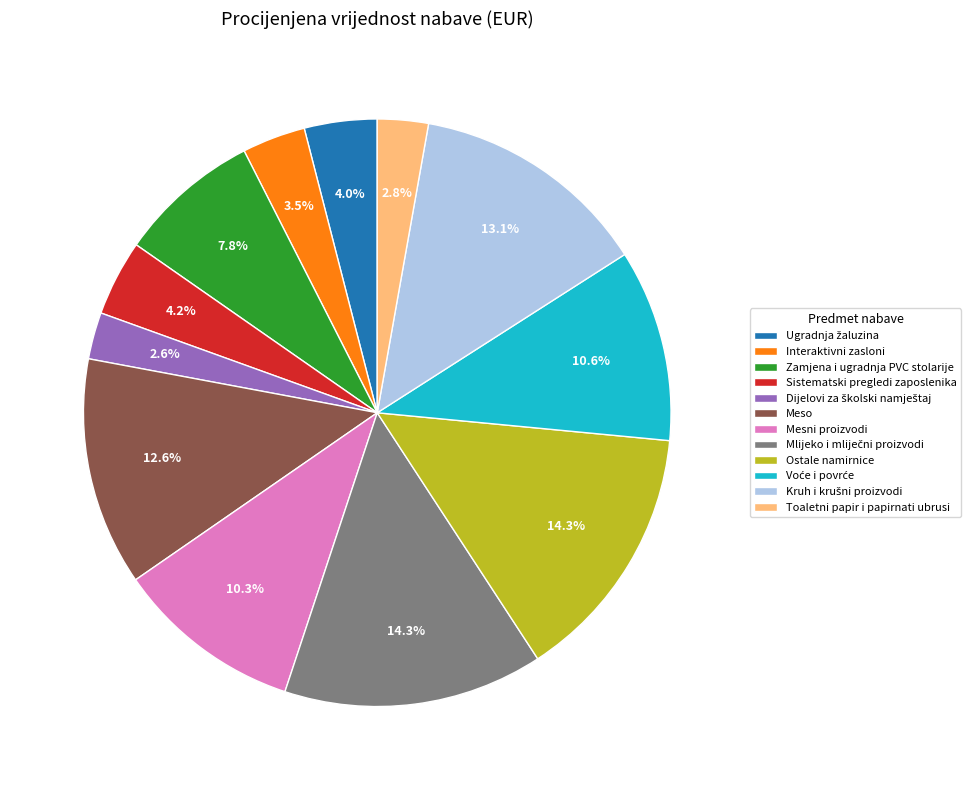

Does any single category account for the majority?

No